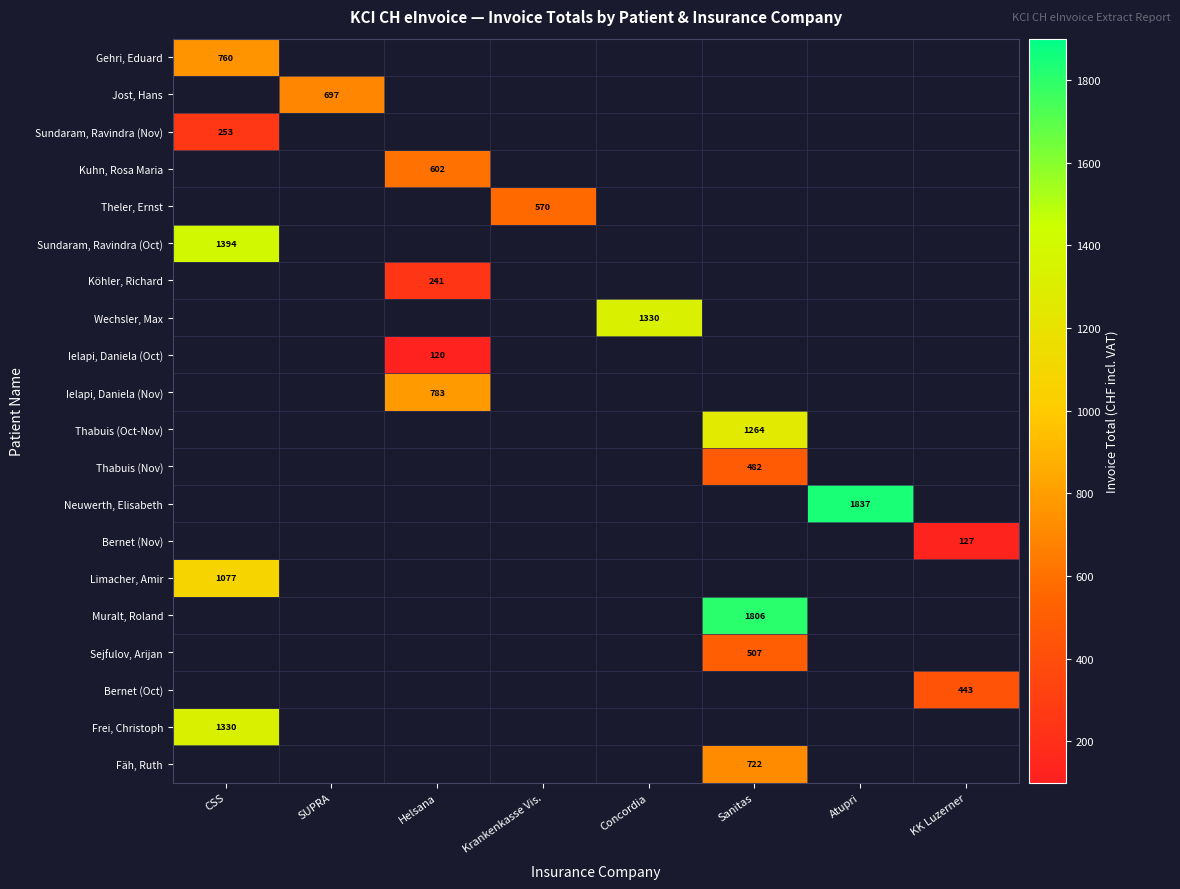

How many series are shown in this chart?

20